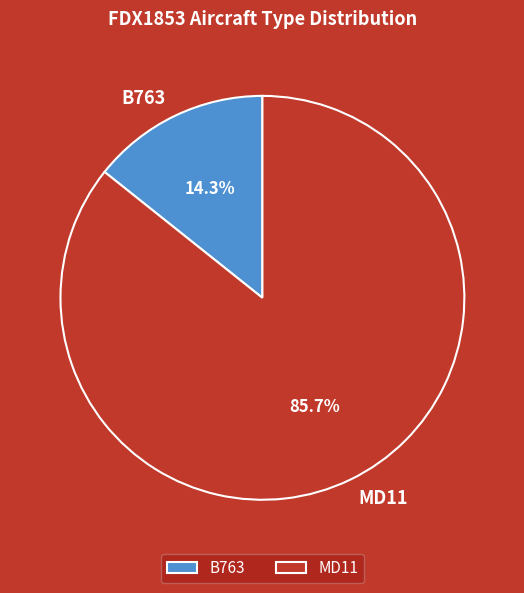

Which category has the biggest portion of the pie?

MD11